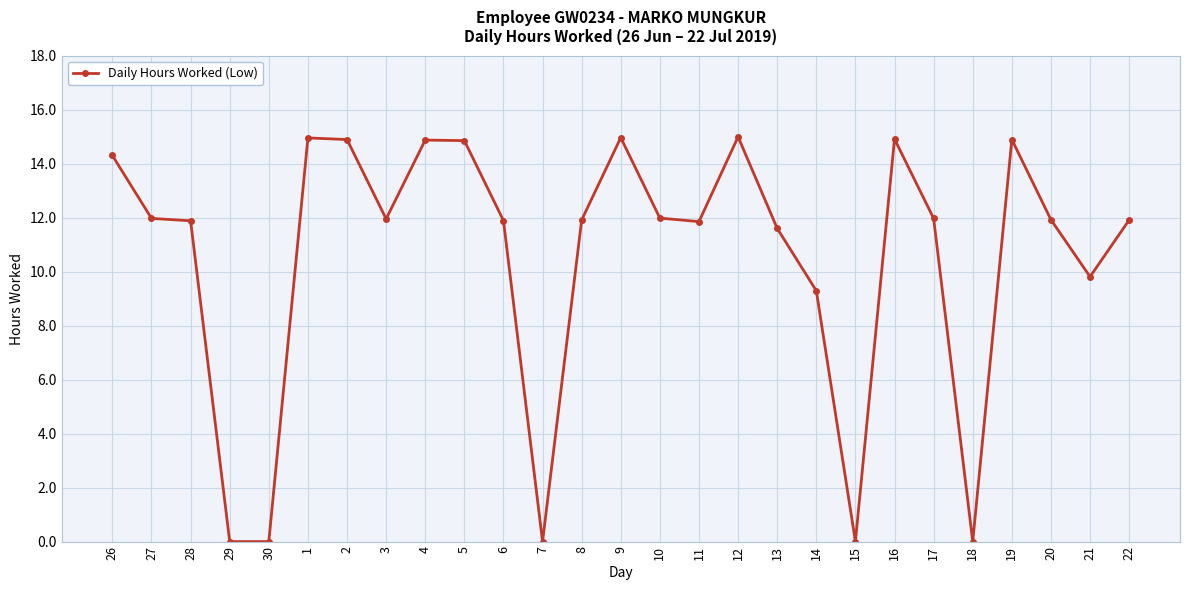

What is the sum of the values at 7 and 6?

11.9